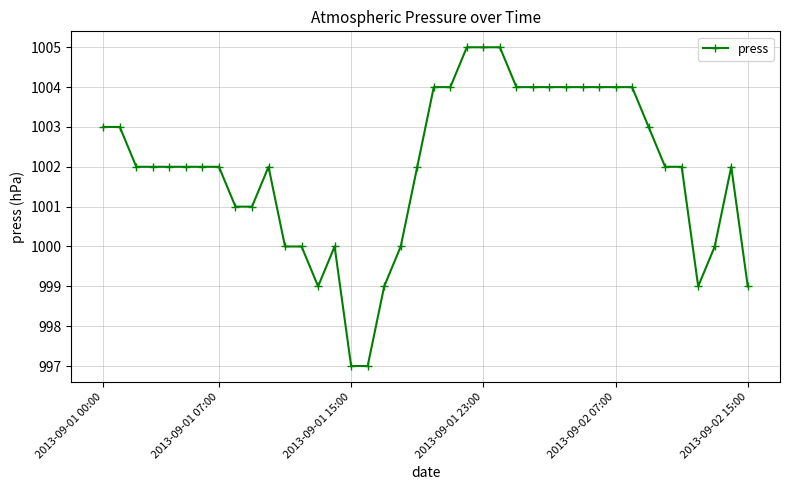

What is the maximum value shown in the chart?

1005